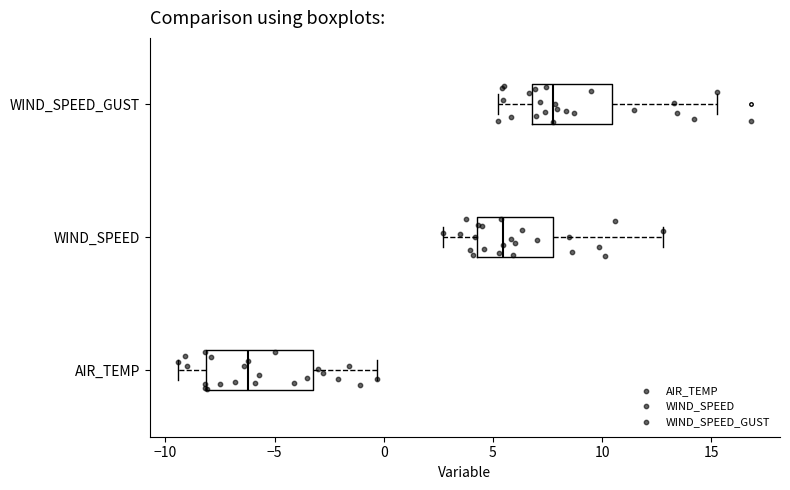

Reading bottom to top, transcribe this box plot: for each box, give where its median line is, the range the box spans, and where its two whiskers end, as read against the x-axis. The values are not printed on the chart, so give them approximately, as read against the axis.

AIR_TEMP: median -6.0, box -8.0 to -3.0, whiskers -9.5 to -0.5
WIND_SPEED: median 5.5, box 4.5 to 8.0, whiskers 2.5 to 13.0
WIND_SPEED_GUST: median 8.0, box 7.0 to 10.5, whiskers 5.0 to 15.5